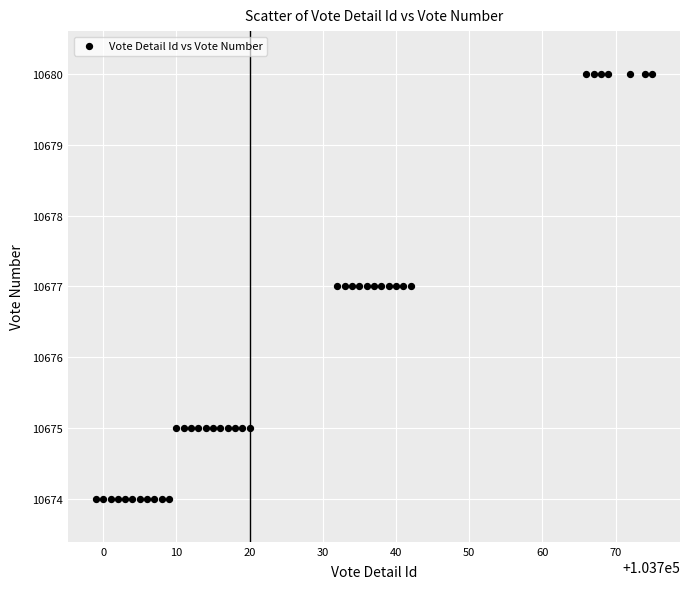

What is the range of X values (max minus min)?

76